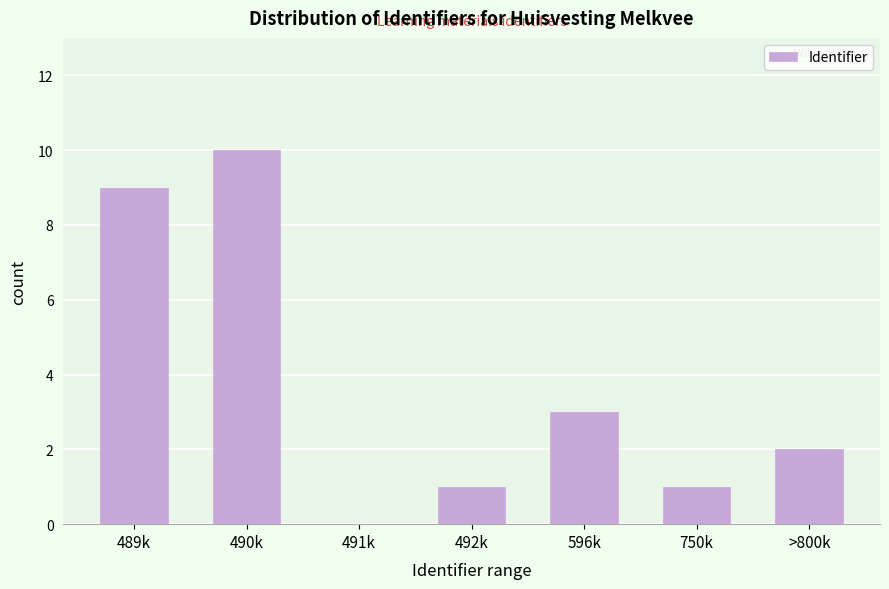

Reading left to right, extract all data points from this chart.

489k=9	490k=10	491k=0	492k=1	596k=3	750k=1	>800k=2